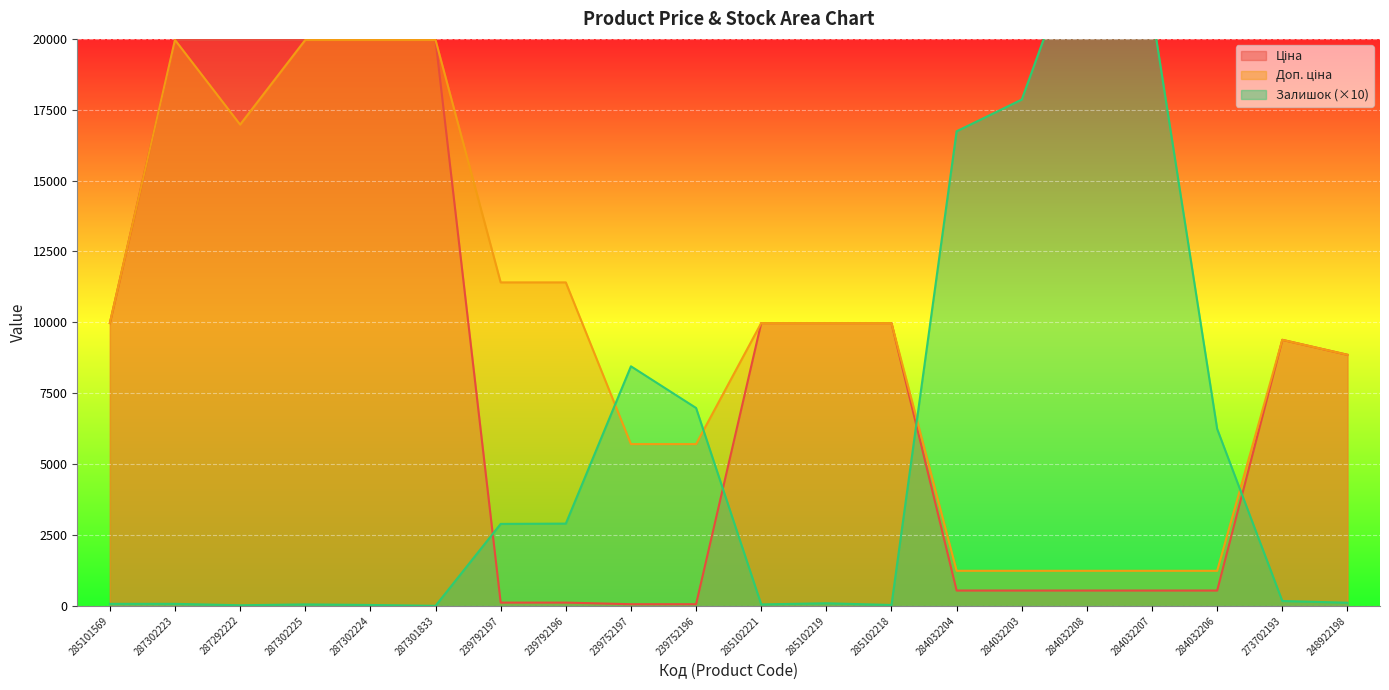

Which category has the lowest value in the Ціна series?

239752197